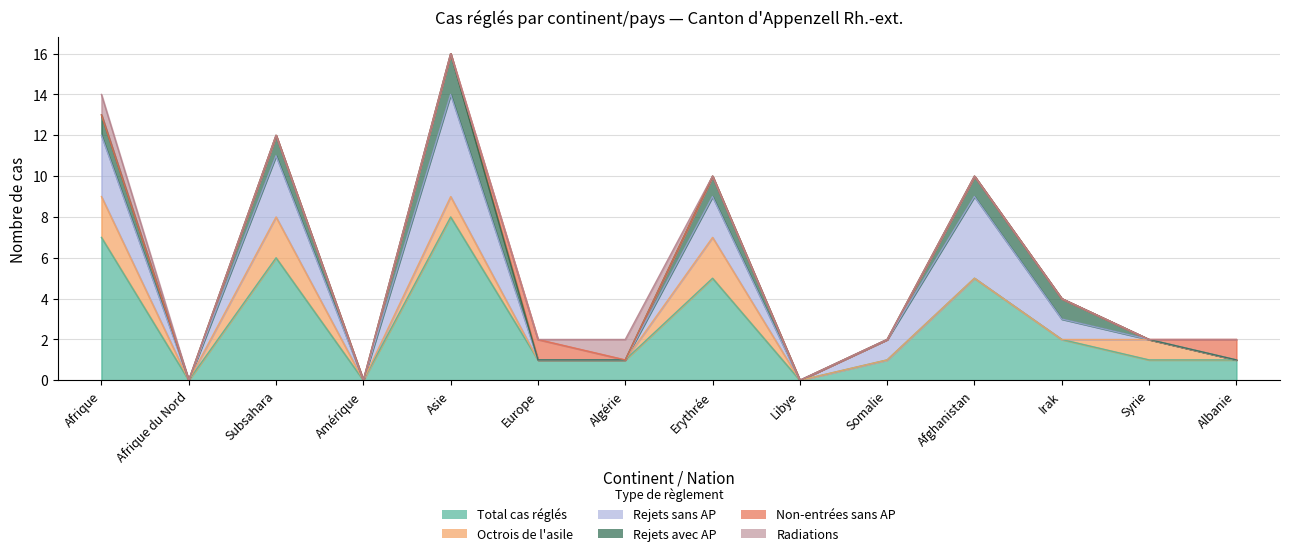

At which category is the sum across all series the highest?

Asie